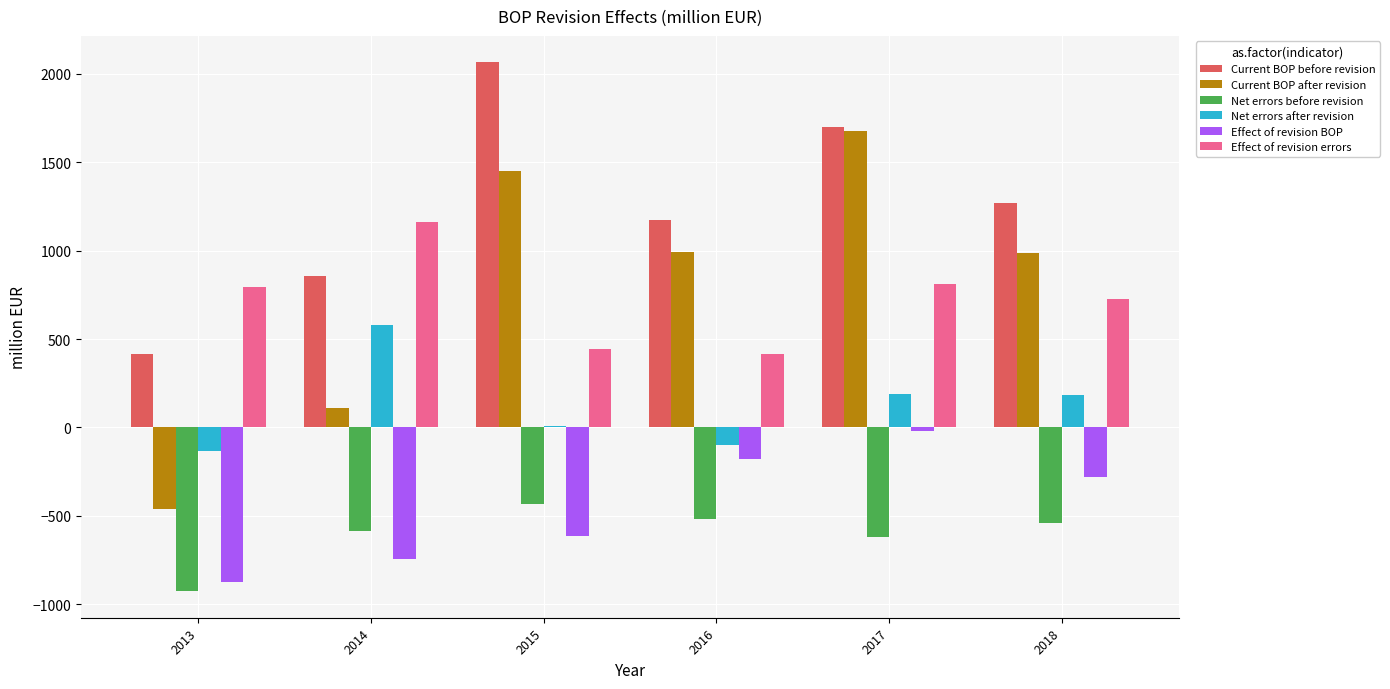

Which category has the highest value in the Effect of revision BOP series?

2017